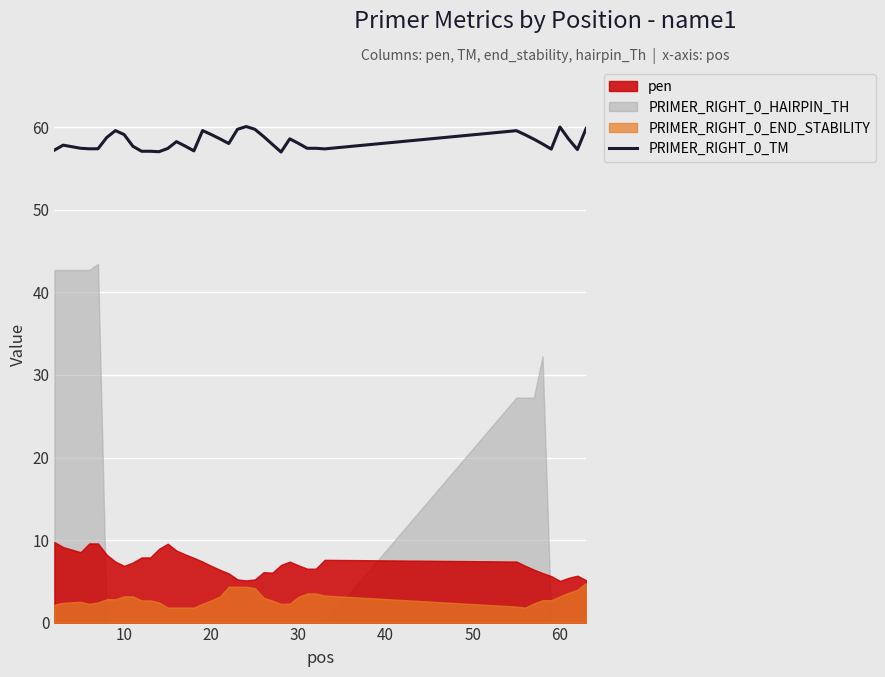

The PRIMER_RIGHT_0_TM series shows 59.1 at 20. True or false?

True